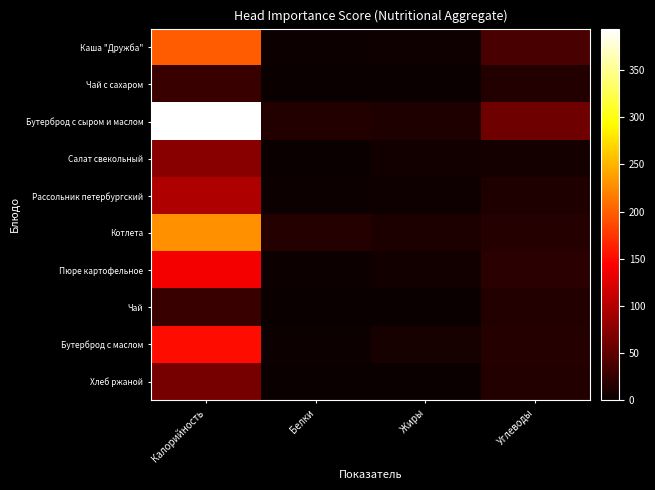

Reading left to right, list all the values displayed in this chart.

Каша "Дружба": Калорийность=197	Белки=3	Жиры=4	Углеводы=37
Чай с сахаром: Калорийность=28	Белки=0	Жиры=0	Углеводы=14
Бутерброд с сыром и маслом: Калорийность=394	Белки=14	Жиры=13	Углеводы=60
Салат свекольный: Калорийность=75	Белки=1	Жиры=5	Углеводы=7
Рассольник петербургский: Калорийность=97	Белки=2	Жиры=4	Углеводы=13
Котлета: Калорийность=229	Белки=16	Жиры=12	Углеводы=16
Пюре картофельное: Калорийность=137	Белки=3	Жиры=5	Углеводы=20
Чай: Калорийность=28	Белки=0	Жиры=0	Углеводы=14
Бутерброд с маслом: Калорийность=151	Белки=2	Жиры=9	Углеводы=16
Хлеб ржаной: Калорийность=64	Белки=1	Жиры=0	Углеводы=15